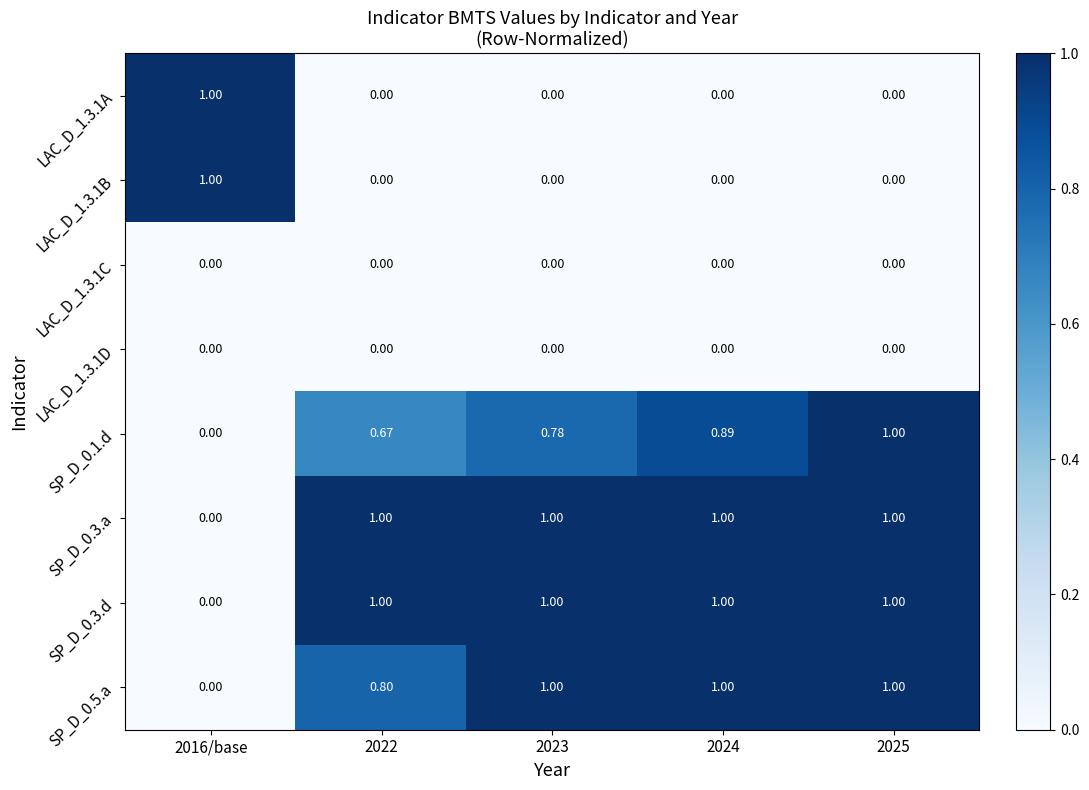

Is the value of LAC_D_1.3.1C at 2025 greater than the value of SP_D_0.5.a at 2022?

No